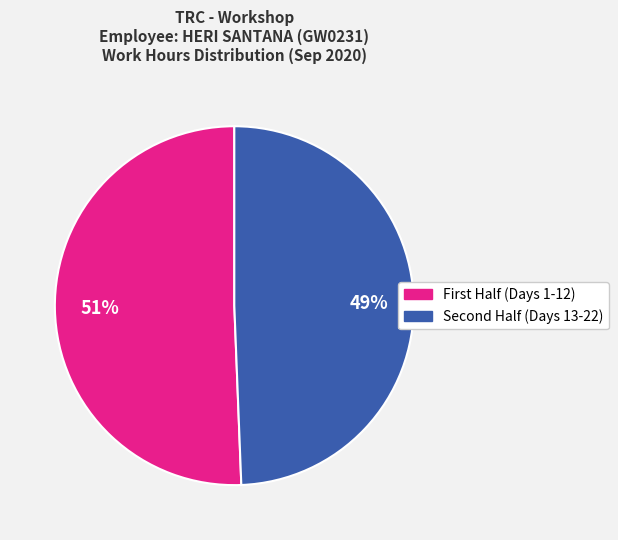

To the nearest percent, what is the average slice percentage?

50%